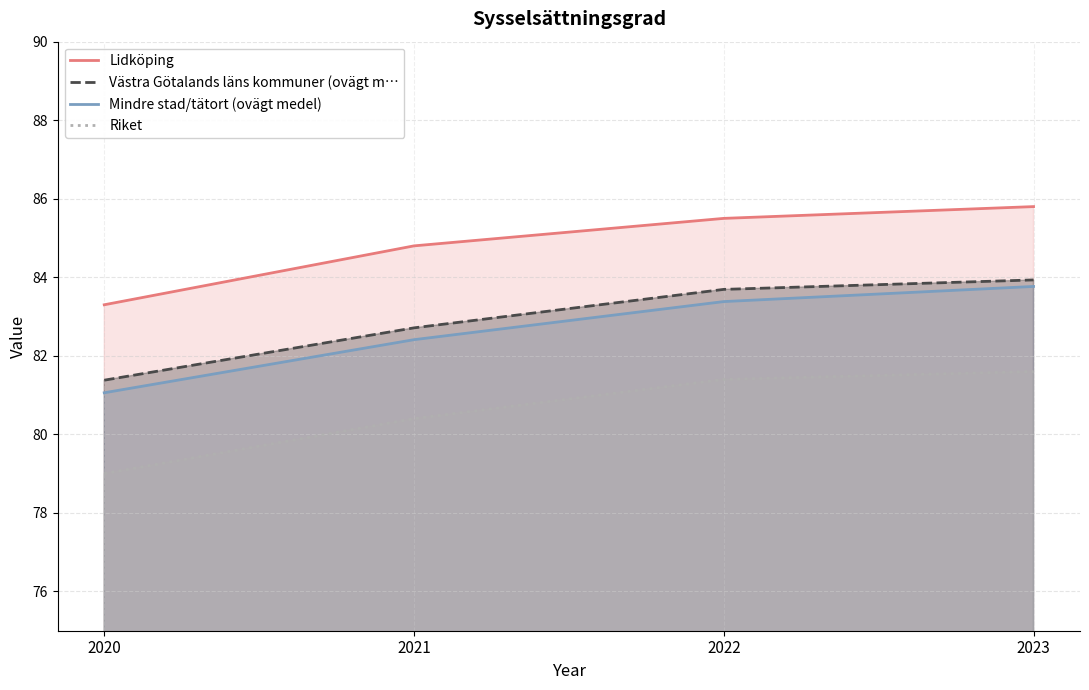

At which category is the sum across all series the highest?

2023